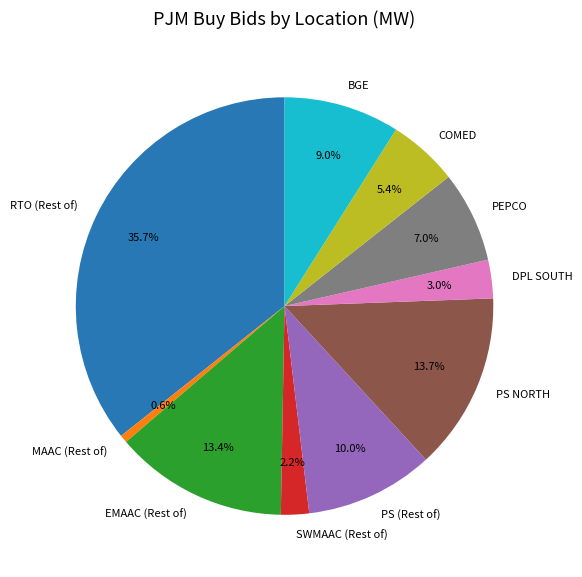

What is the smallest slice in the pie chart?

MAAC (Rest of)